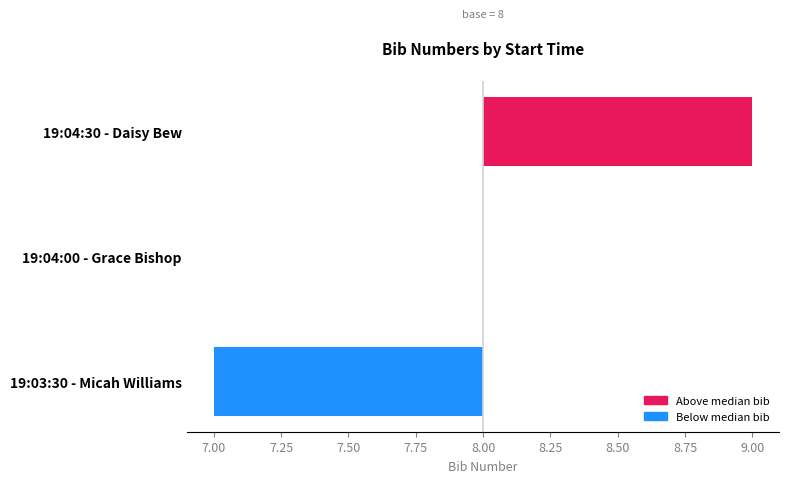

What is the difference between the maximum and minimum values?

2